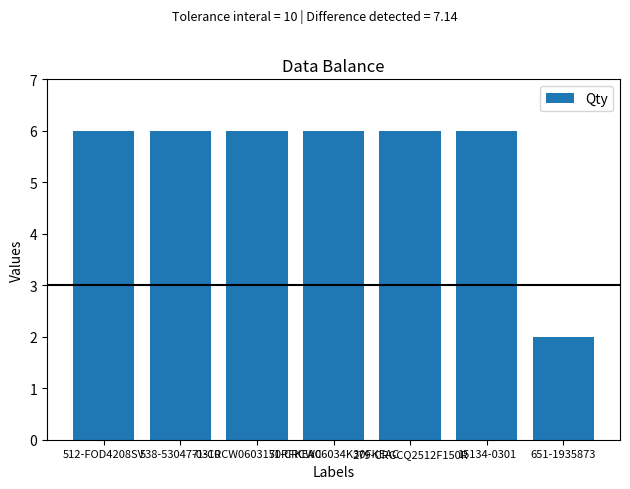

What is the maximum value shown in the chart?

6